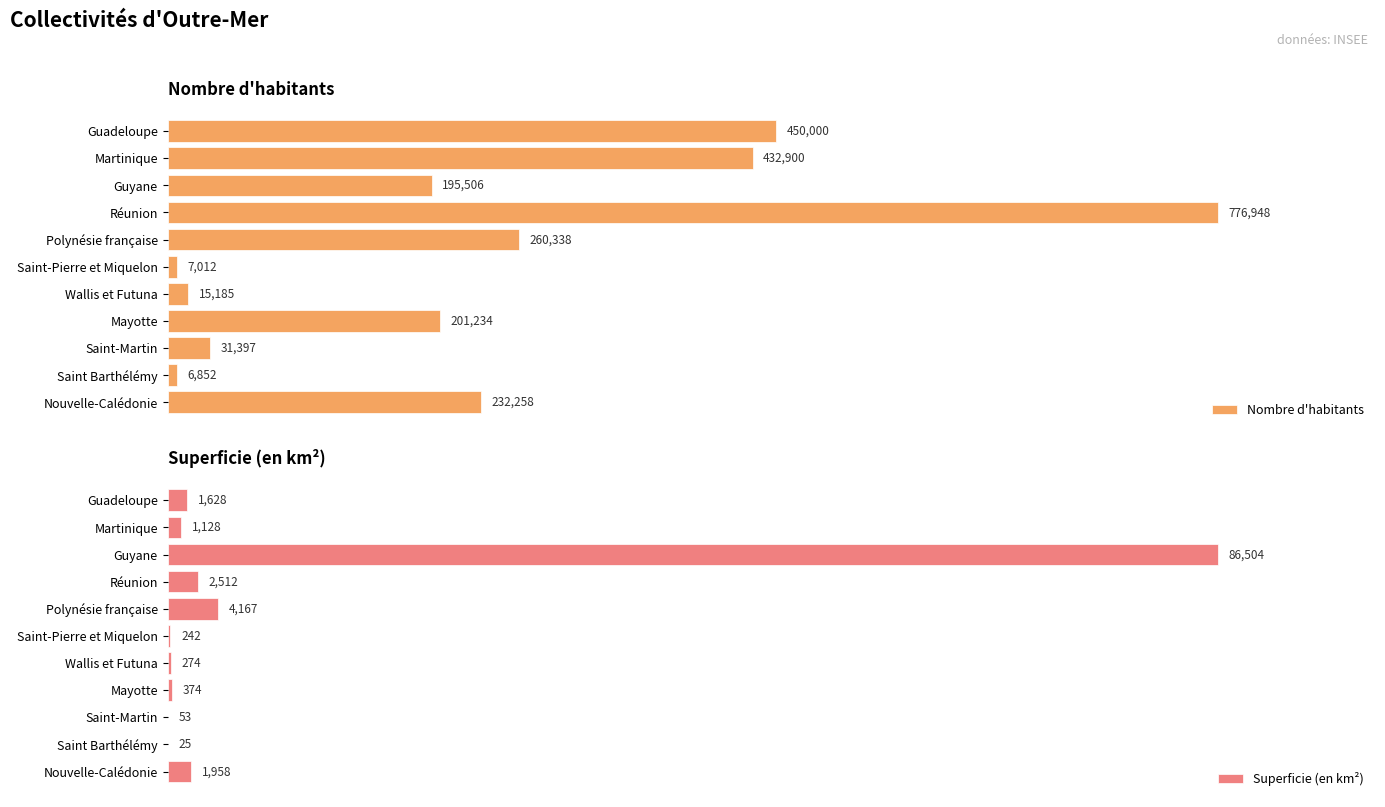

List the series in order of their overall mean, lowest first.

Superficie (en km²), Nombre d'habitants